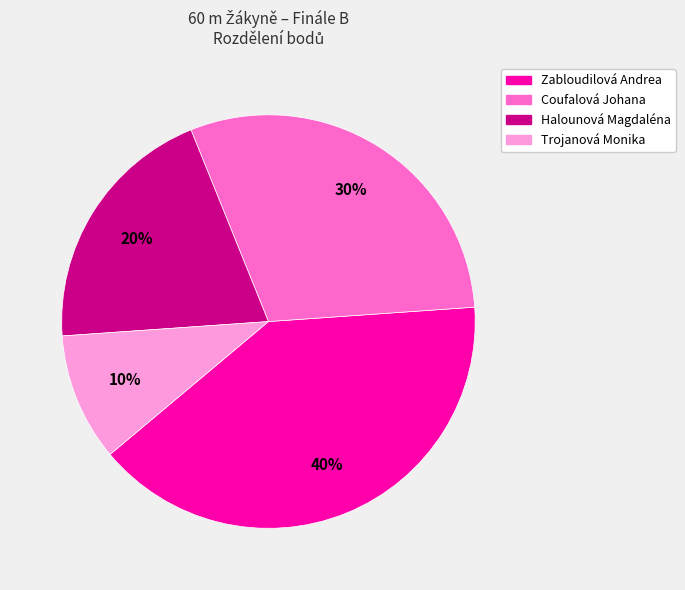

Do Zabloudilová Andrea and Halounová Magdaléna together represent more than half of the pie?

Yes